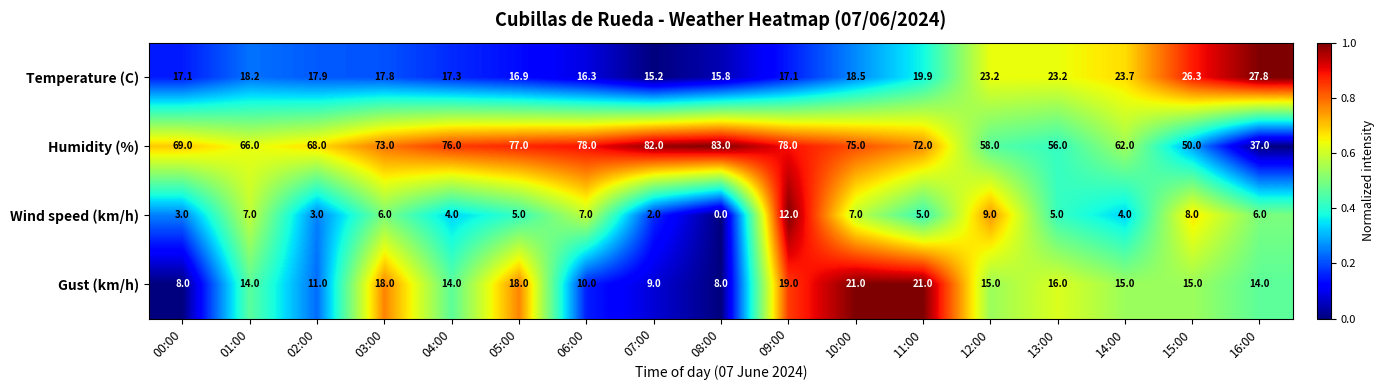

What value does the Gust (km/h) series have at 16:00?

14.0